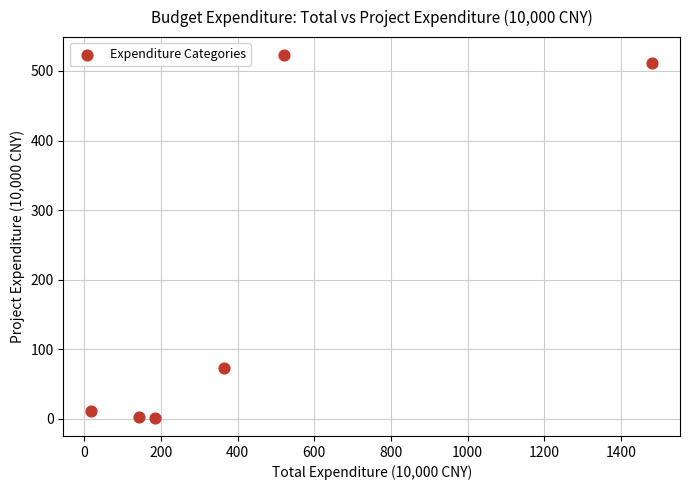

What Y value in the scatter plot is closest to 262?

73.2